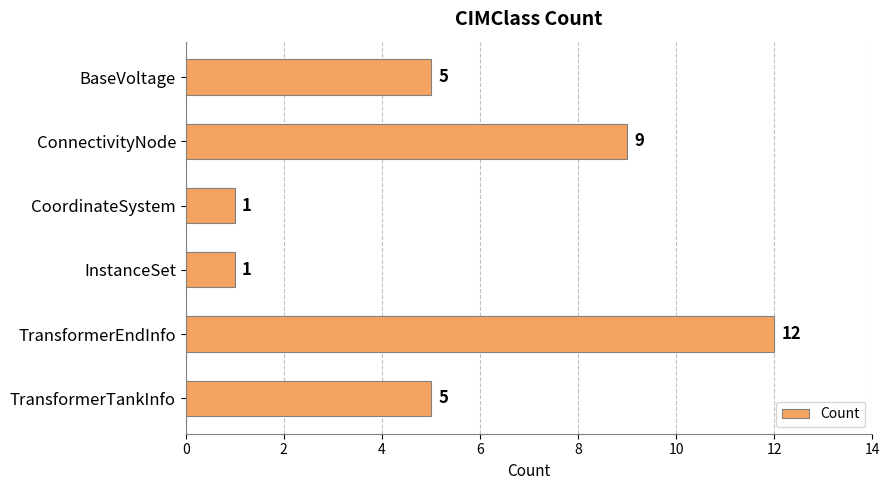

Approximately how many times larger is the value at TransformerTankInfo compared to InstanceSet?

5.0